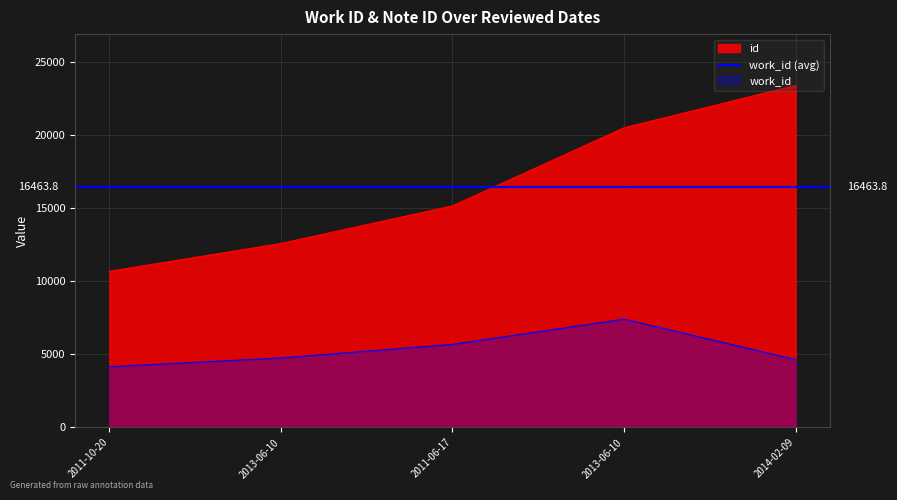

The id series shows 12584 at 2013-06-10. True or false?

True